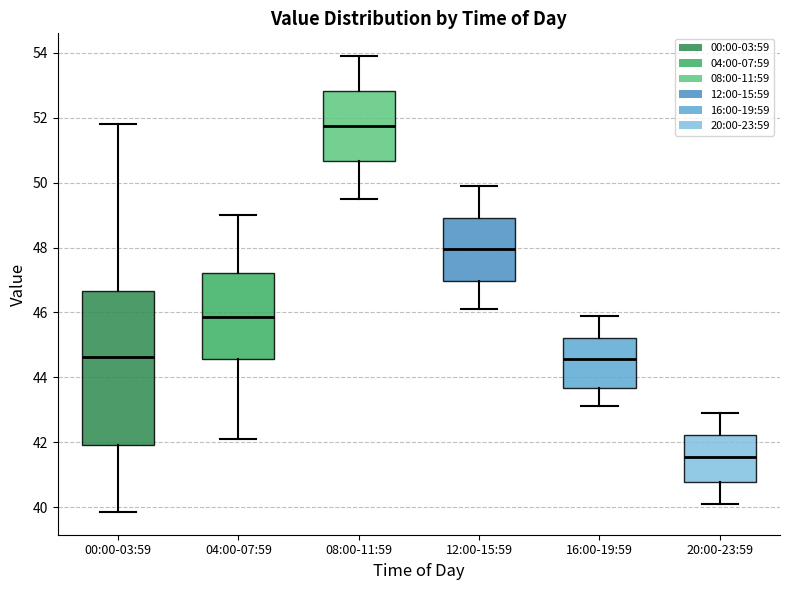

Where does the upper whisker of the box for 12:00-15:59 end on the y-axis? The values are not printed on the chart, so give them approximately, as read against the axis.

50.0